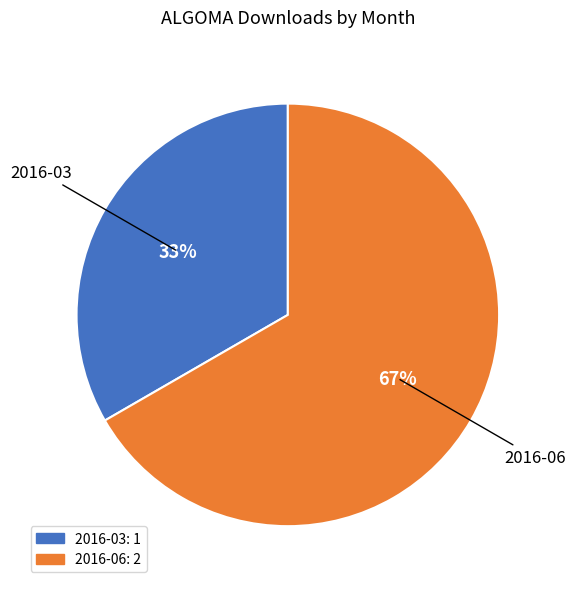

The 2016-03 slice represents 44% of the pie. True or false?

False